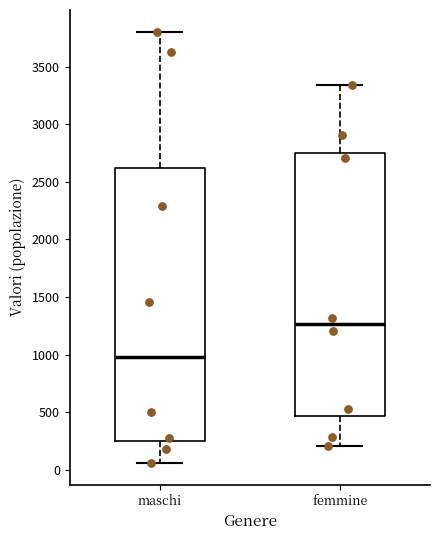

Which box is the tallest, from its lower edge to its upper edge?

maschi